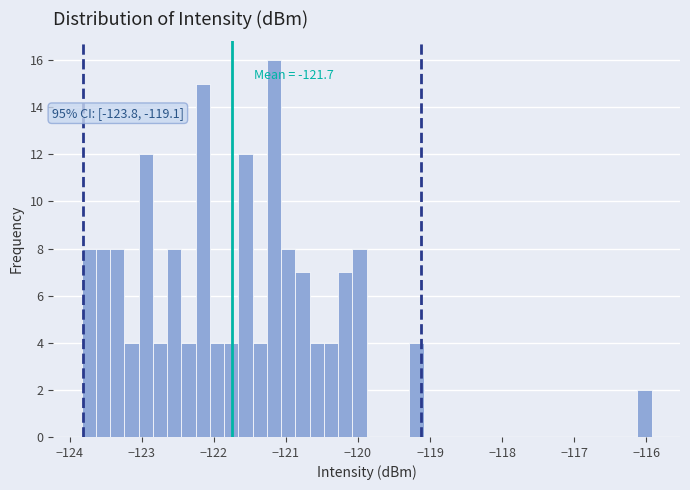

Read against the x-axis, roughly where is the centre of the tallest bar?

-121.2